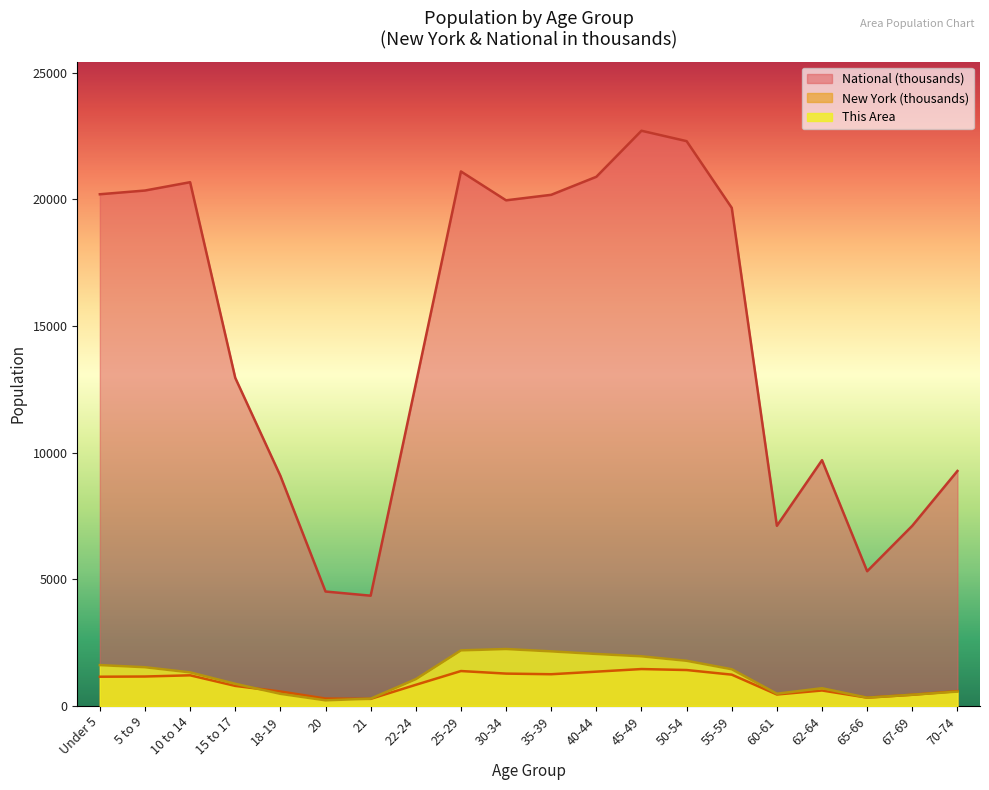

Which label corresponds to the smallest value in the chart?

20